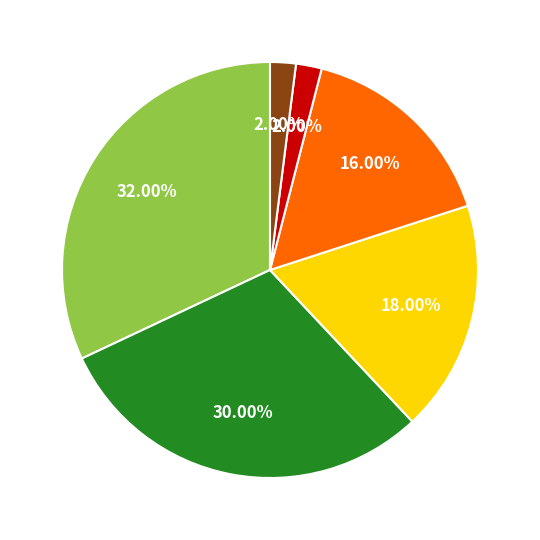

Is there a majority slice in this chart?

No